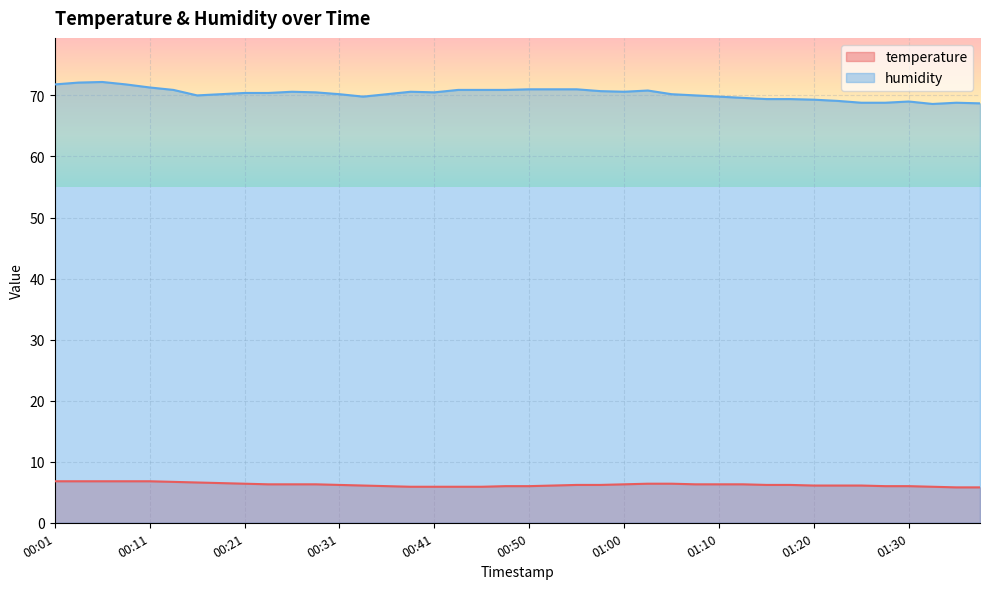

Reading left to right, extract all data points from this chart.

temperature: 00:01=6.8	00:03=6.8	00:06=6.8	00:08=6.8	00:11=6.8	00:13=6.7	00:16=6.6	00:18=6.5	00:21=6.4	00:23=6.3	00:26=6.3	00:28=6.3	00:31=6.2	00:33=6.1	00:36=6.0	00:38=5.9	00:41=5.9	00:43=5.9	00:45=5.9	00:48=6.0	00:50=6.0	00:53=6.1	00:55=6.2	00:58=6.2	01:00=6.3	01:03=6.4	01:05=6.4	01:07=6.3	01:10=6.3	01:12=6.3	01:15=6.2	01:17=6.2	01:20=6.1	01:22=6.1	01:25=6.1	01:27=6.0	01:30=6.0	01:32=5.9	01:34=5.8	01:37=5.8
humidity: 00:01=71.8	00:03=72.1	00:06=72.2	00:08=71.8	00:11=71.3	00:13=70.9	00:16=70.0	00:18=70.2	00:21=70.4	00:23=70.4	00:26=70.6	00:28=70.5	00:31=70.2	00:33=69.8	00:36=70.2	00:38=70.6	00:41=70.5	00:43=70.9	00:45=70.9	00:48=70.9	00:50=71.0	00:53=71.0	00:55=71.0	00:58=70.7	01:00=70.6	01:03=70.8	01:05=70.2	01:07=70.0	01:10=69.8	01:12=69.6	01:15=69.4	01:17=69.4	01:20=69.3	01:22=69.1	01:25=68.8	01:27=68.8	01:30=69.0	01:32=68.6	01:34=68.8	01:37=68.7